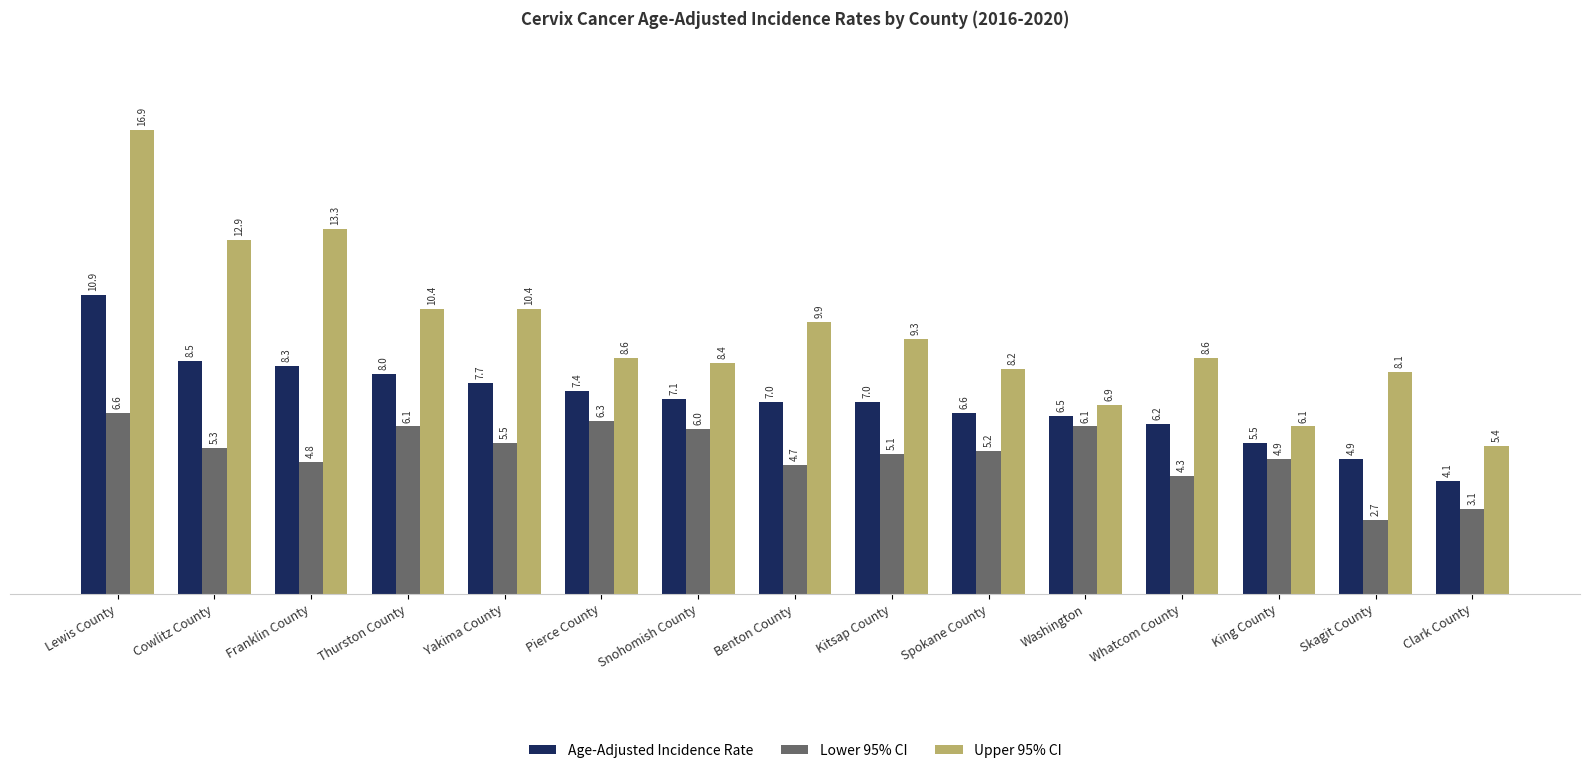

What is the average value of the Upper 95% CI series?

9.6